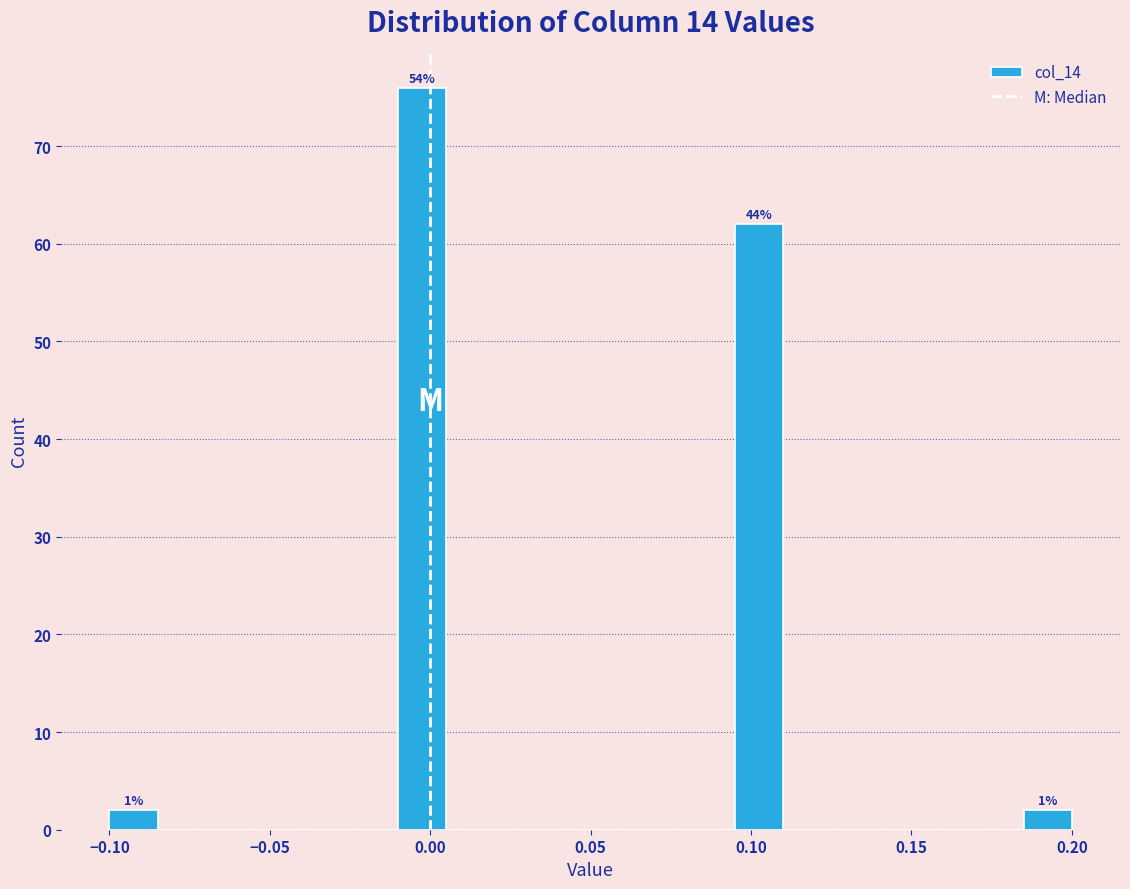

Around what value on the x-axis is the tallest bar? Give the approximate position of its centre, as read against the axis.

0.000